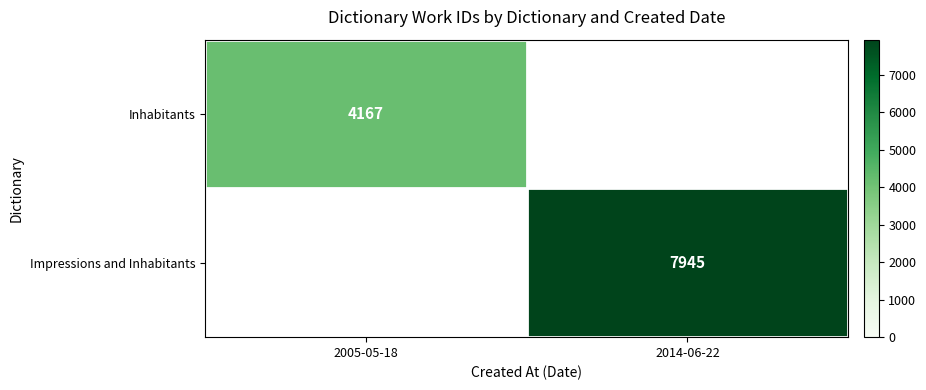

The Inhabitants series shows 6072 at 2005-05-18. True or false?

False